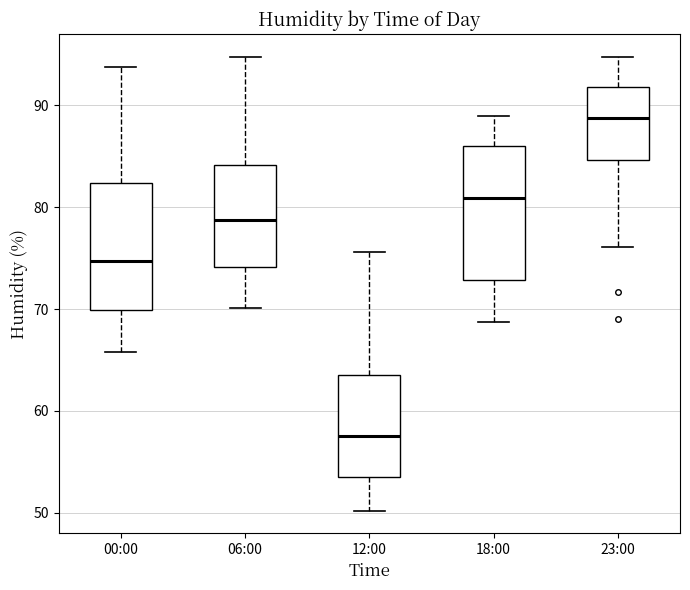

Reading left to right, transcribe this box plot: for each box, give where its median line is, the range the box spans, and where its two whiskers end, as read against the y-axis. The values are not printed on the chart, so give them approximately, as read against the axis.

00:00: median 75, box 70 to 82, whiskers 66 to 94
06:00: median 79, box 74 to 84, whiskers 70 to 95
12:00: median 58, box 54 to 64, whiskers 50 to 76
18:00: median 81, box 73 to 86, whiskers 69 to 89
23:00: median 89, box 85 to 92, whiskers 76 to 95